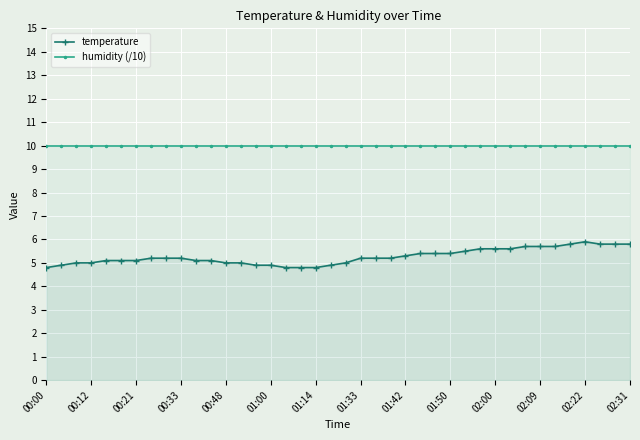

Reading right to left, transcribe all the data shown in this chart.

temperature: 5.8	5.8	5.8	5.9	5.8	5.7	5.7	5.7	5.6	5.6	5.6	5.5	5.4	5.4	5.4	5.3	5.2	5.2	5.2	5.0	4.9	4.8	4.8	4.8	4.9	4.9	5.0	5.0	5.1	5.1	5.2	5.2	5.2	5.1	5.1	5.1	5.0	5.0	4.9	4.8
humidity (/10): 10.0	10.0	10.0	10.0	10.0	10.0	10.0	10.0	10.0	10.0	10.0	10.0	10.0	10.0	10.0	10.0	10.0	10.0	10.0	10.0	10.0	10.0	10.0	10.0	10.0	10.0	10.0	10.0	10.0	10.0	10.0	10.0	10.0	10.0	10.0	10.0	10.0	10.0	10.0	10.0